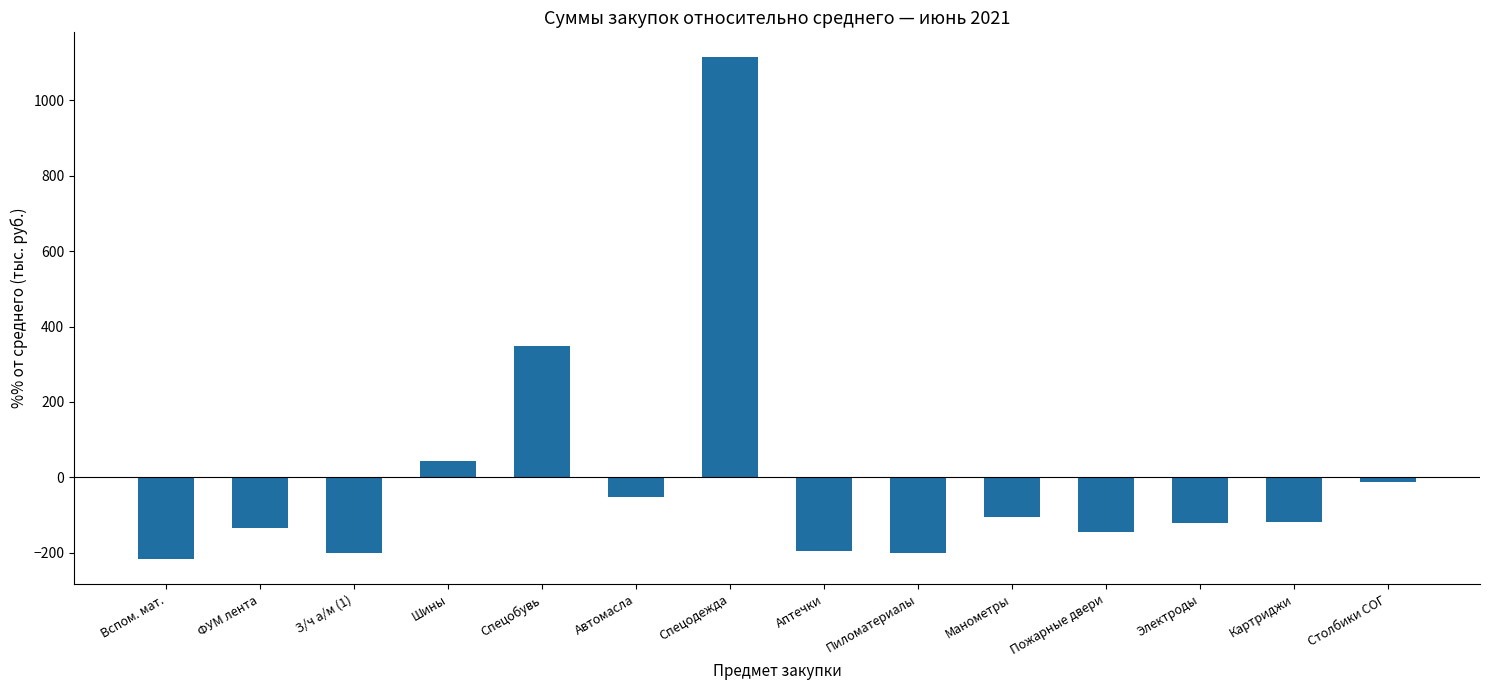

What is the label of the 2nd bar from the right?

Картриджи